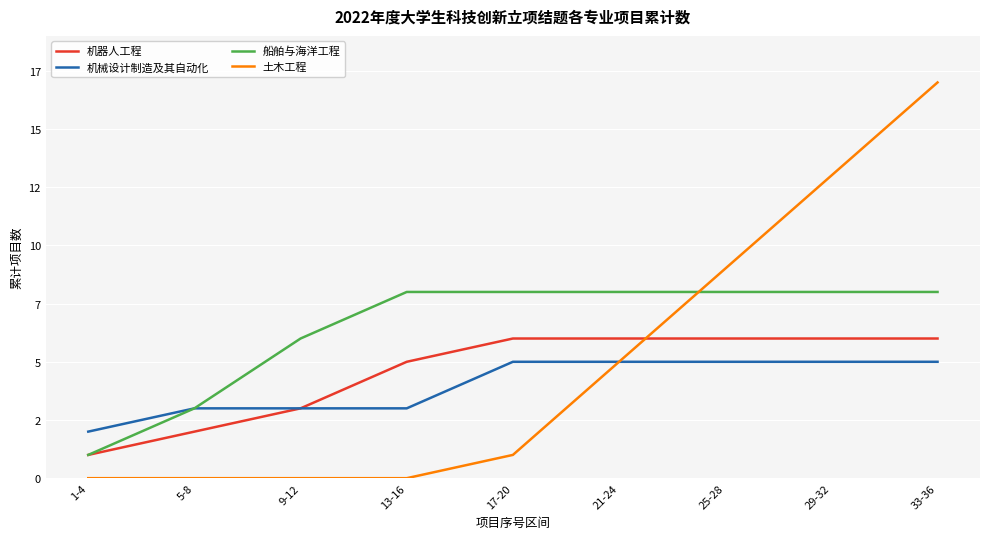

What is the label of the 3rd point from the right?

25-28